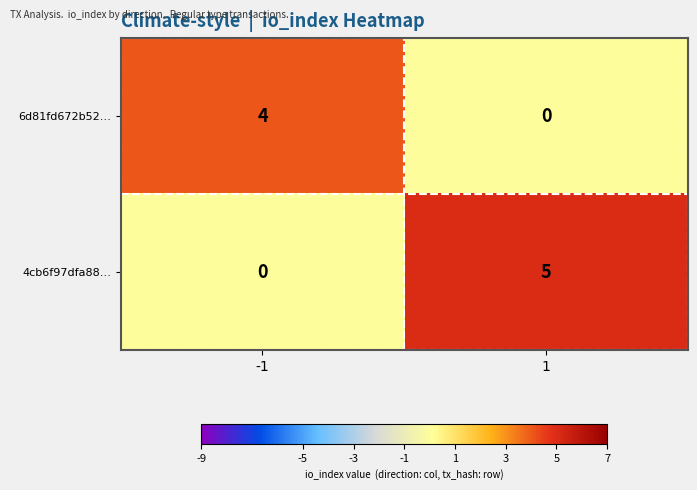

What is the sum of the 6d81fd672b52… values at 1 and -1?

4